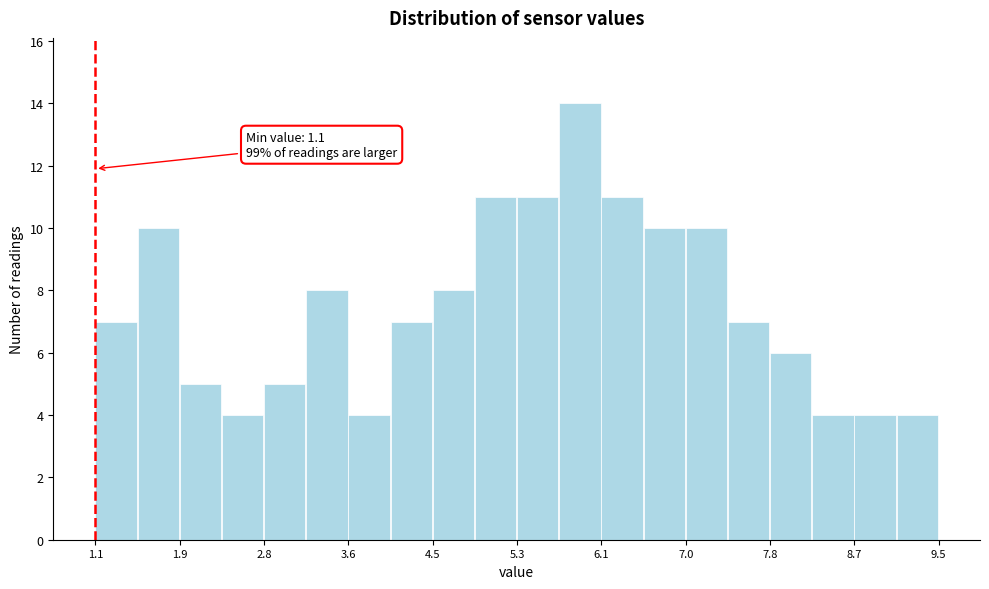

Which range on the x-axis has the tallest bar?

5.72 to 6.14